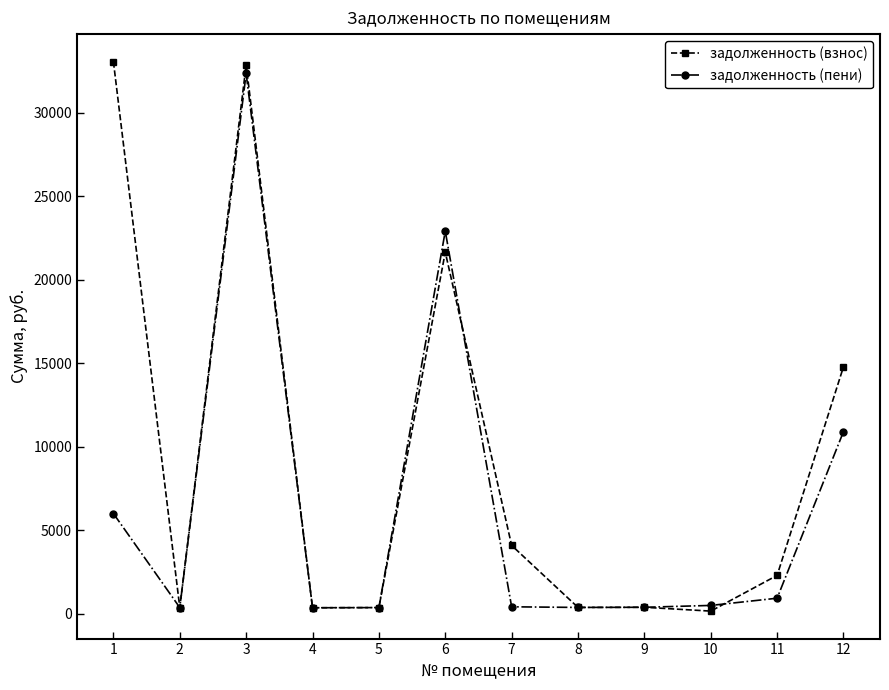

The задолженность (пени) series shows 368.9 at 5. True or false?

True